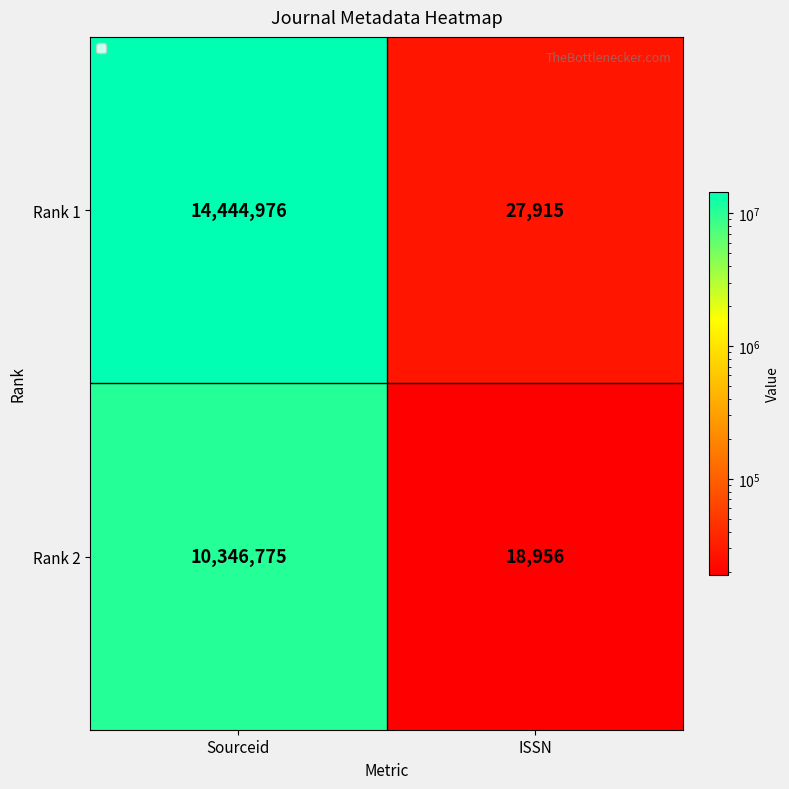

Which label corresponds to the smallest value in the chart?

ISSN